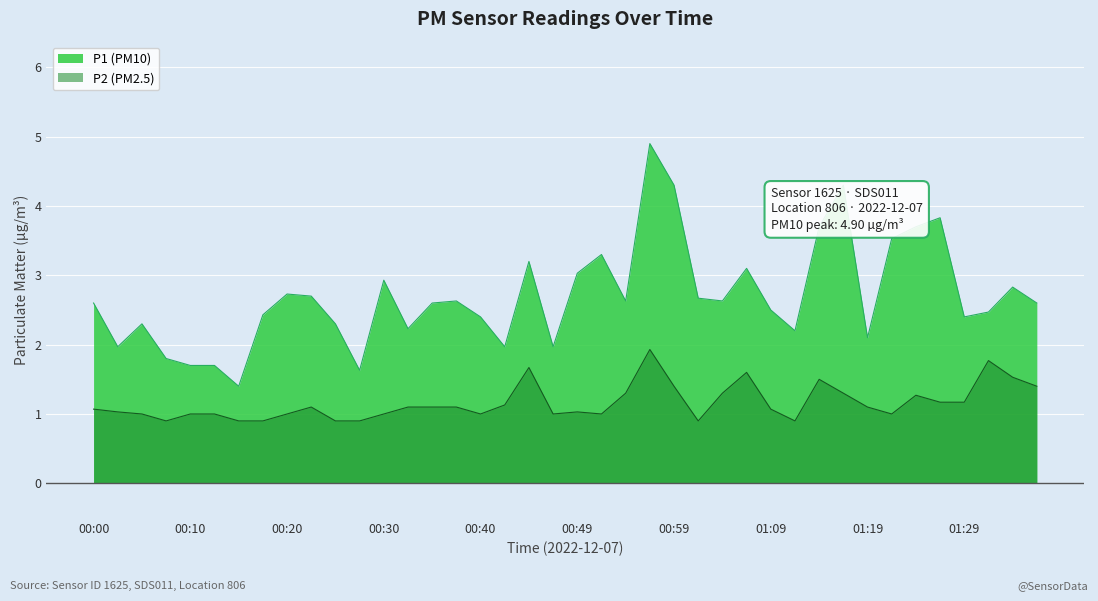

What is the difference between the second highest and second lowest values in the P2 series?

0.9